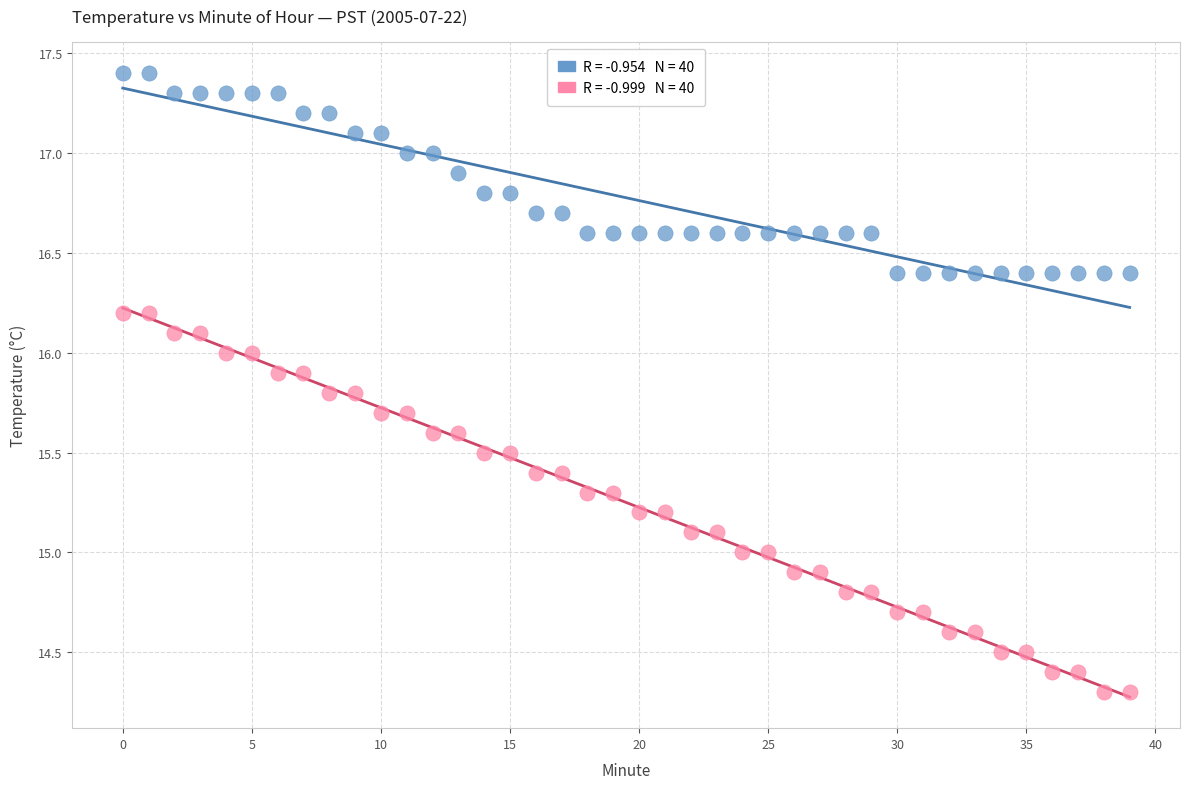

Across all data points, what is the range of Y values (max minus min)?

3.1